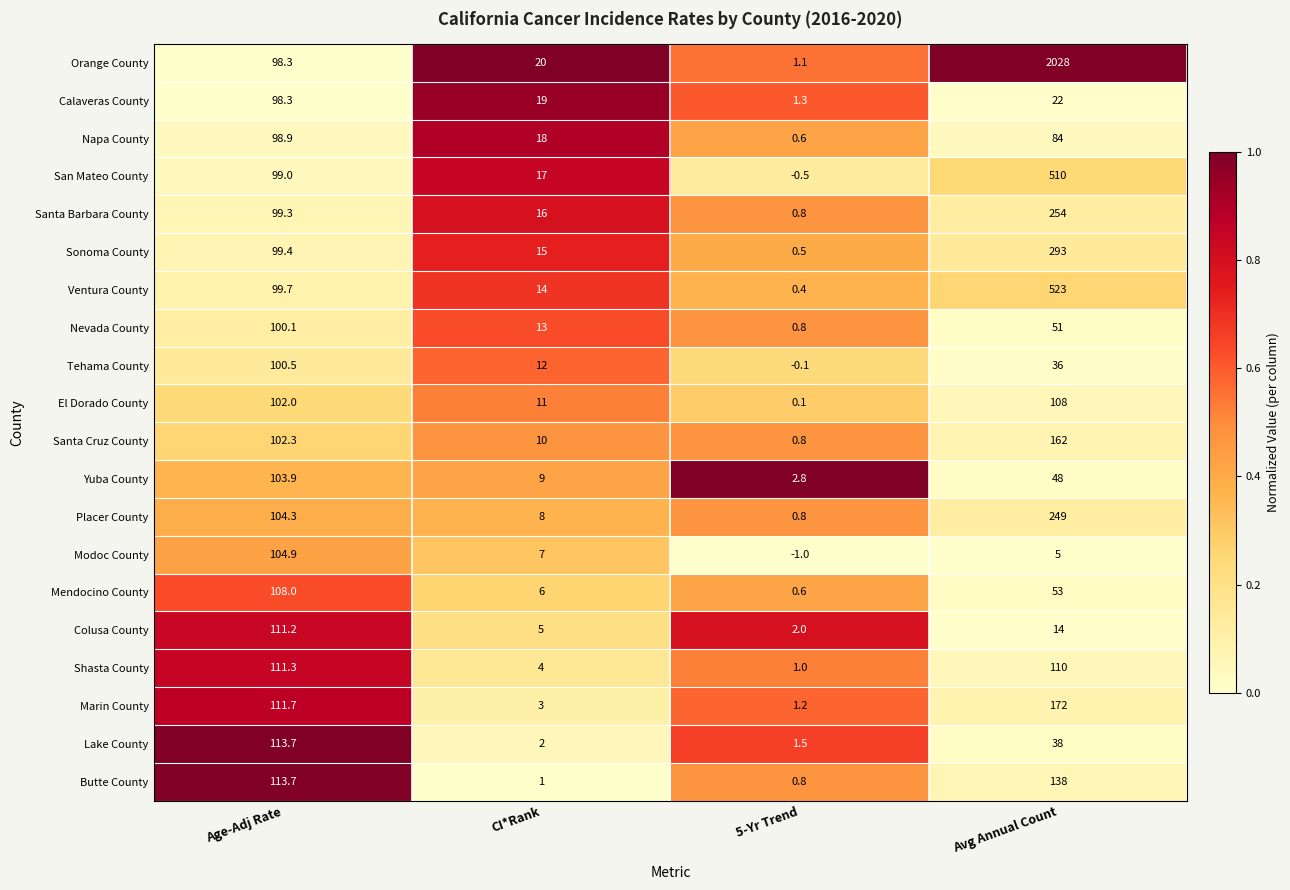

Between CI*Rank and Avg Annual Count, which series saw the biggest shift?

Orange County